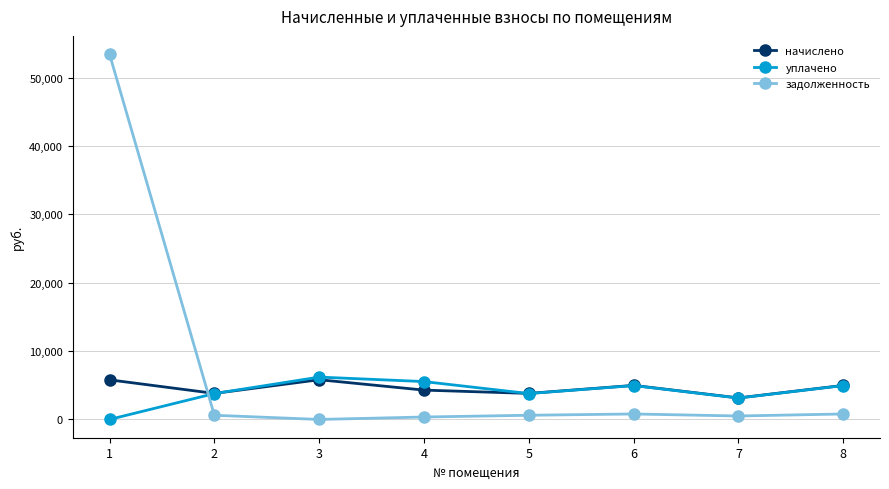

What is the value of the задолженность point at the 7th from the left?

507.4